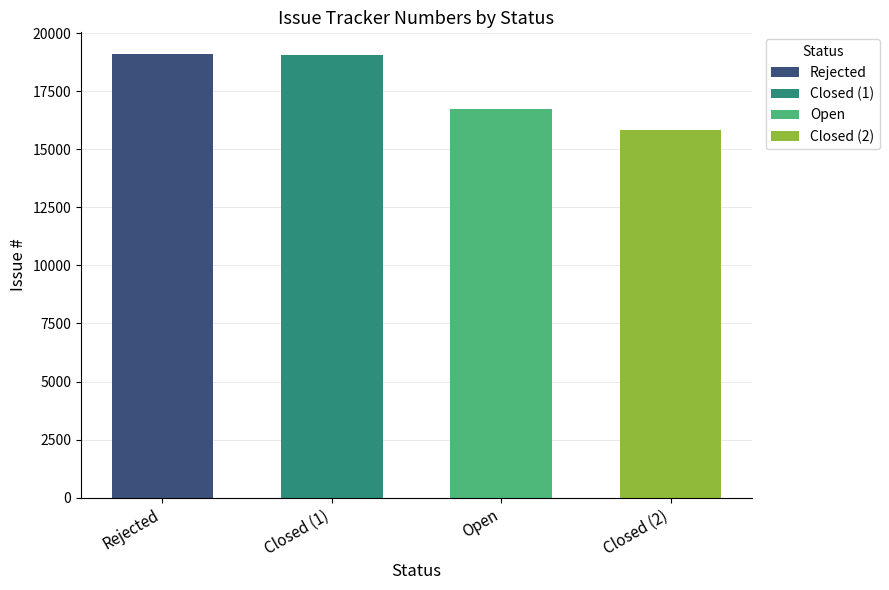

How many bars are there in total?

4